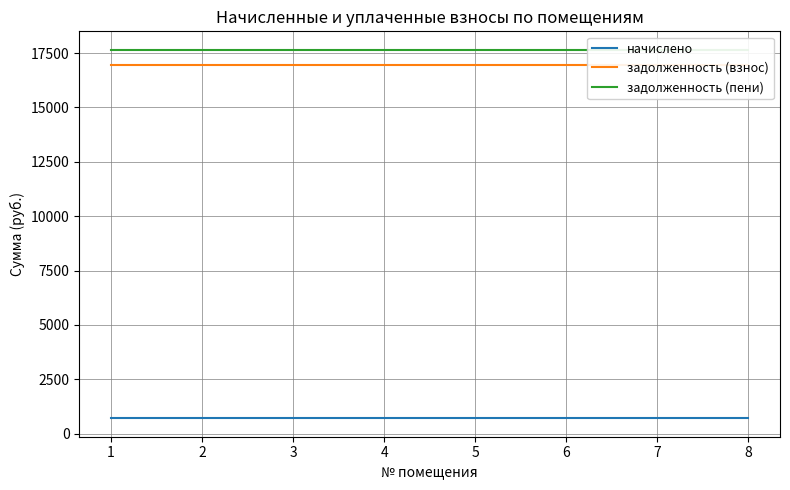

True or false: задолженность (взнос) and задолженность (пени) cross at least once.

False